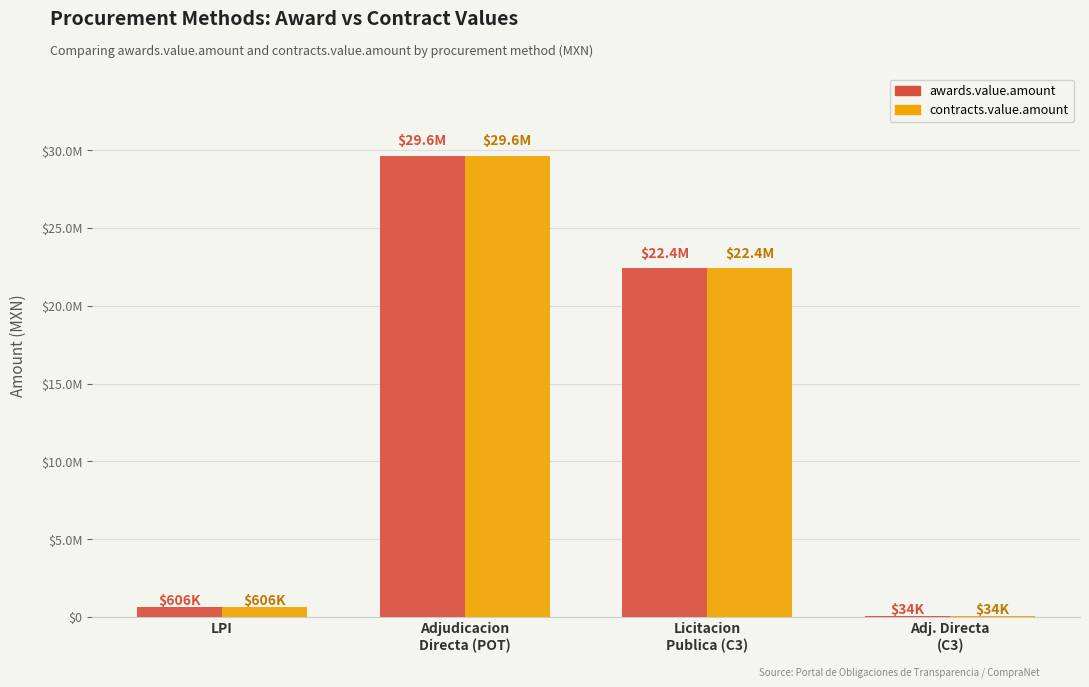

What is the sum of the awards.value.amount values at Adj. Directa
(C3) and Adjudicacion
Directa (POT)?

29634005.5